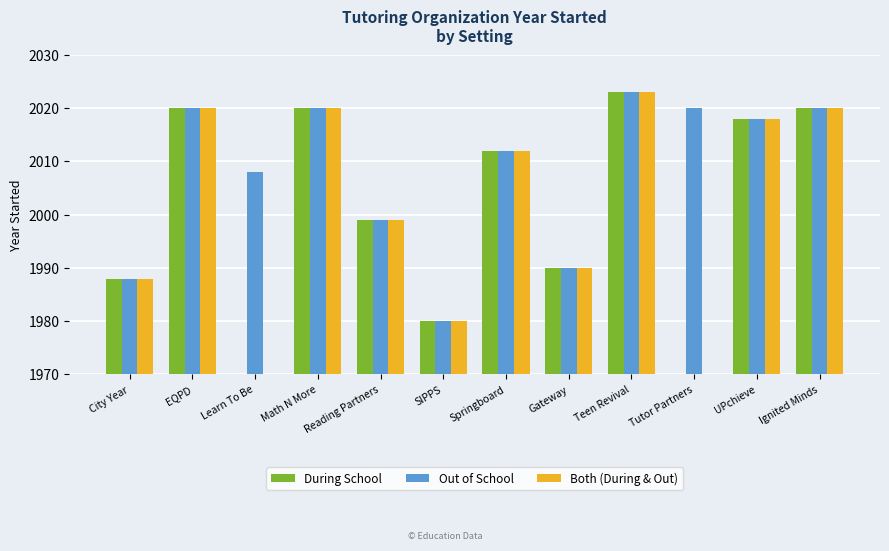

What is the highest value of the Both (During & Out) series?

2023